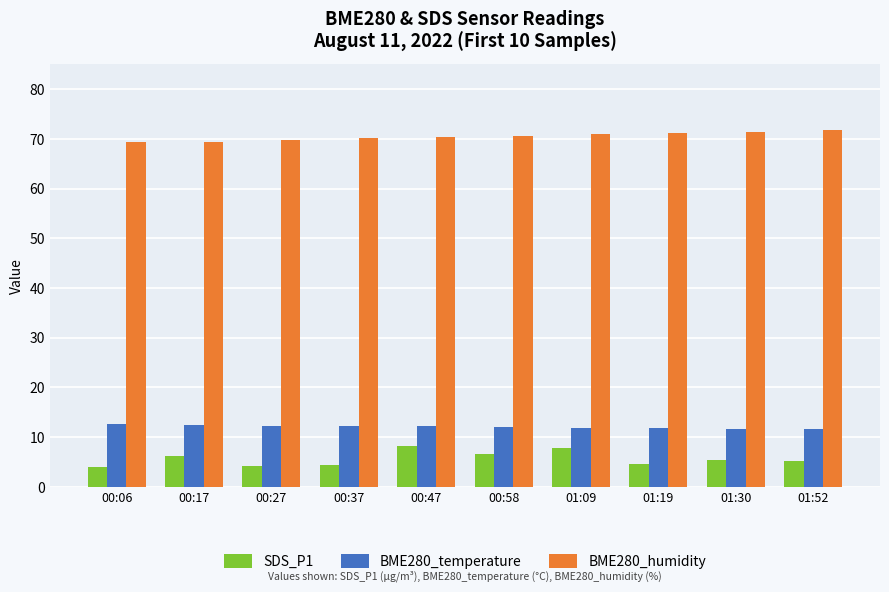

At how many categories does at least one series exceed 42?

10